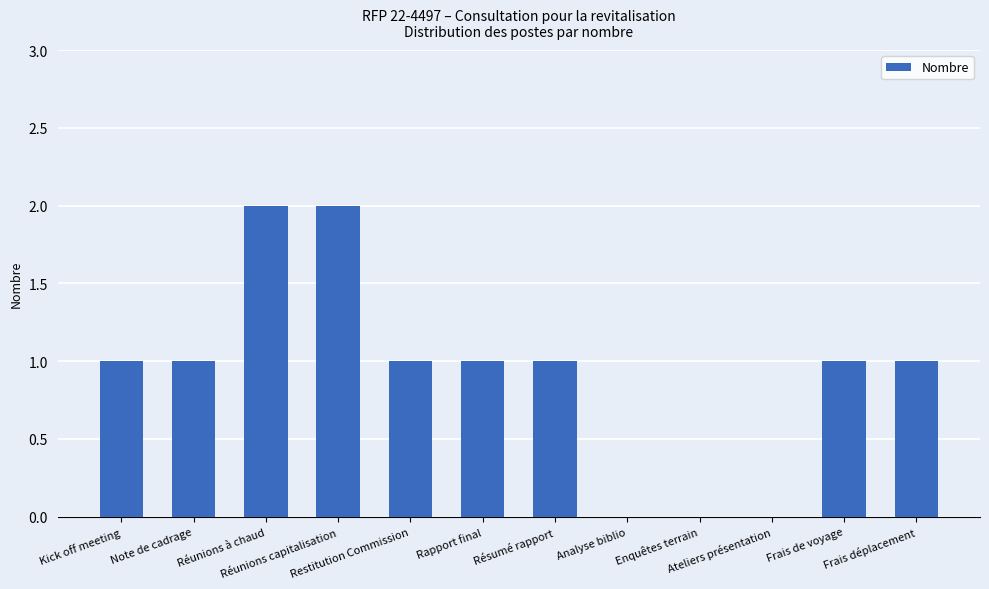

Between Enquêtes terrain and Kick off meeting, which is larger?

Kick off meeting